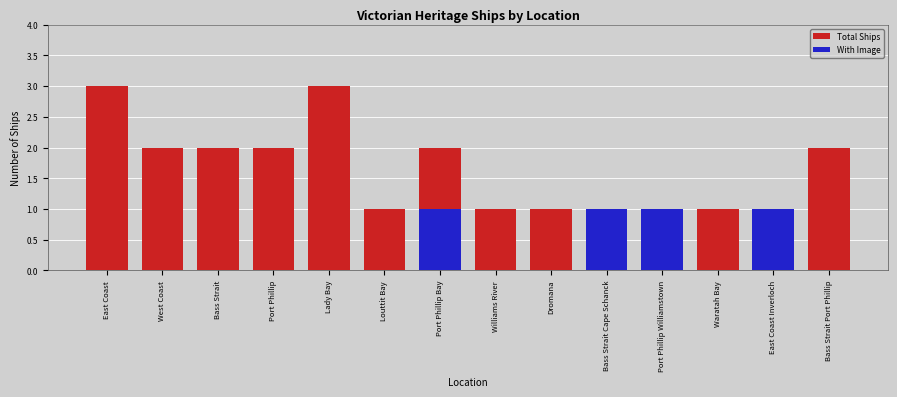

Between Port Phillip Williamstown and Waratah Bay, which series saw the biggest shift?

With Image